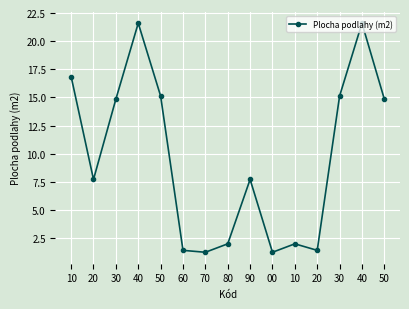

How many values exceed 7?

9